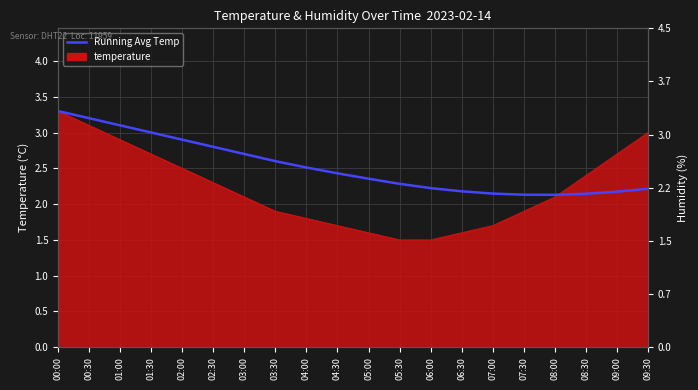

What is the change in value from 01:30 to 08:30?

-0.9